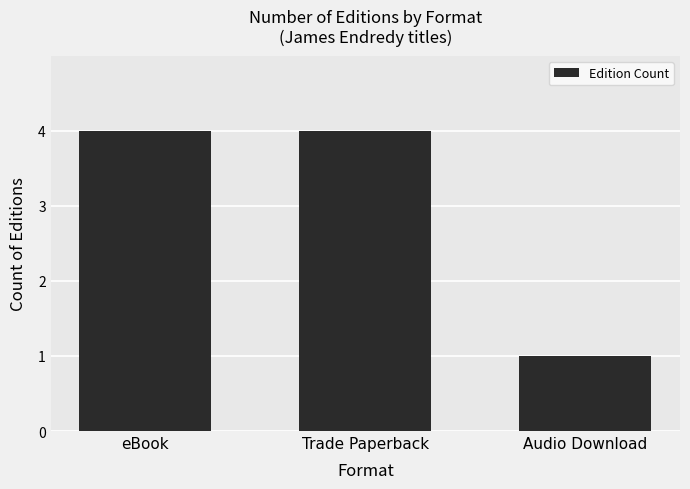

What is the ratio of the value at eBook to the value at Audio Download?

4.0